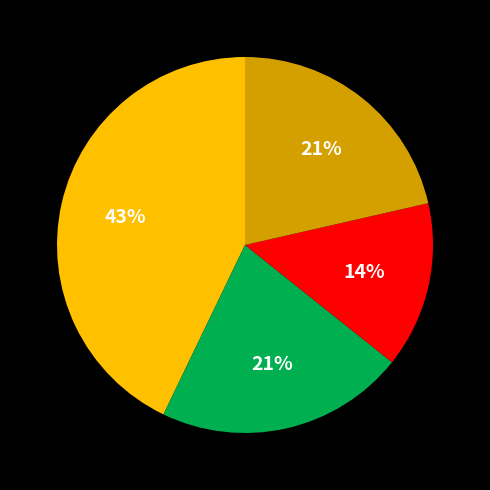

To the nearest percent, what is the average slice percentage?

25%